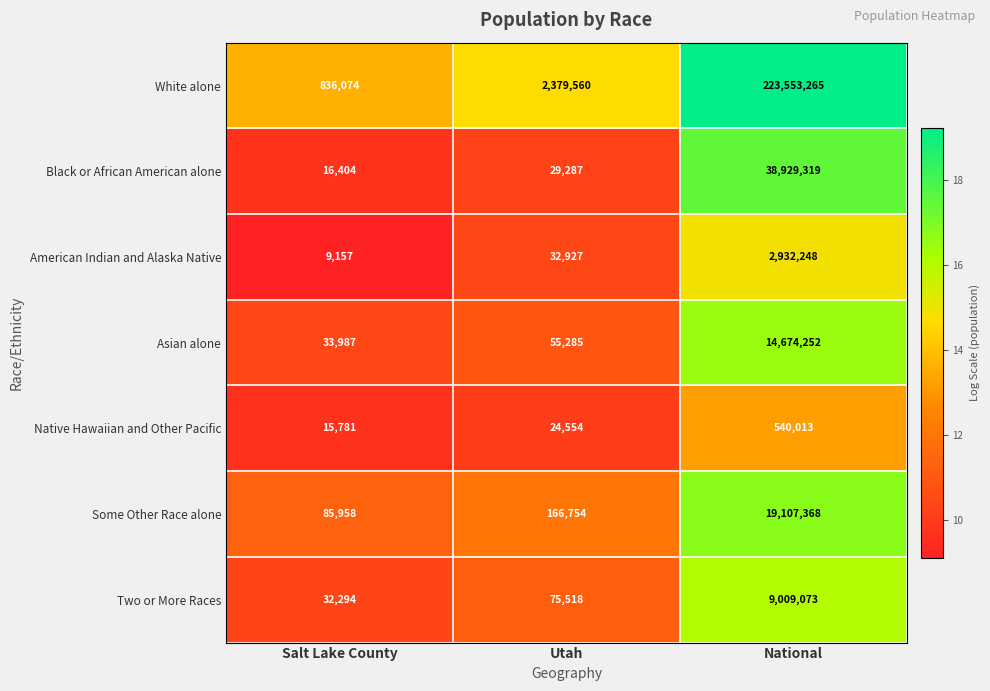

What is the approximate value of Two or More Races at Salt Lake County, to the nearest 50?

32300